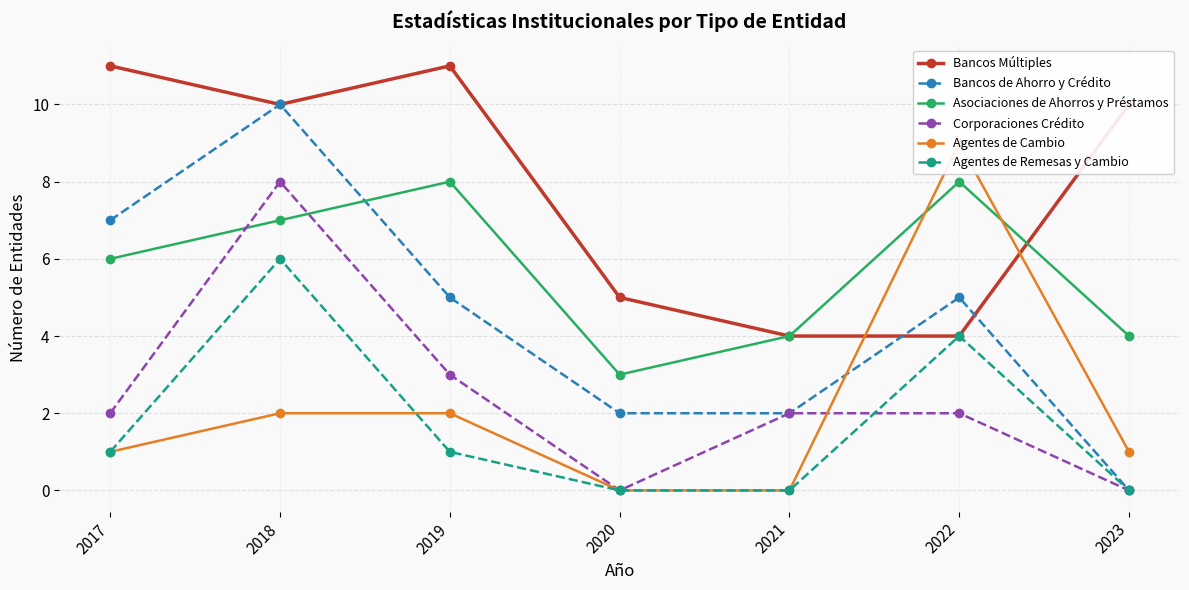

At which label does Bancos de Ahorro y Crédito first exceed 5?

2017